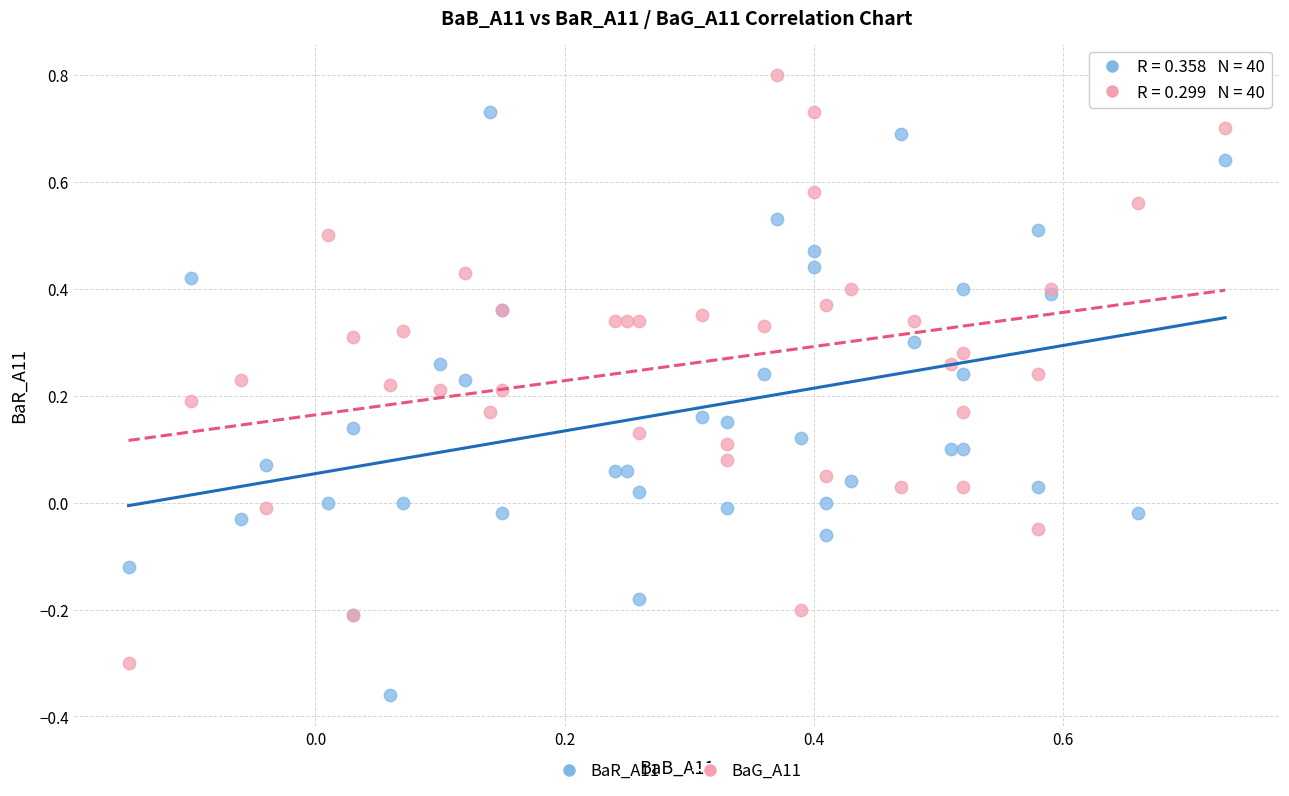

Which series contains the highest Y value?

BaG_A11